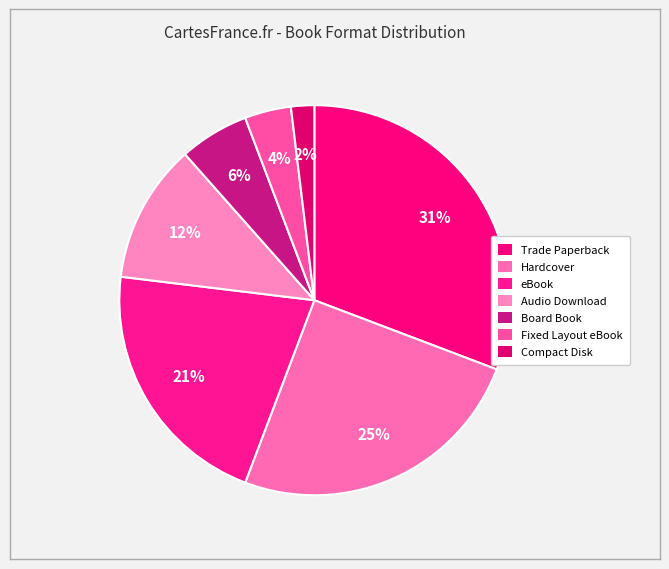

Count the number of slices in the pie.

7